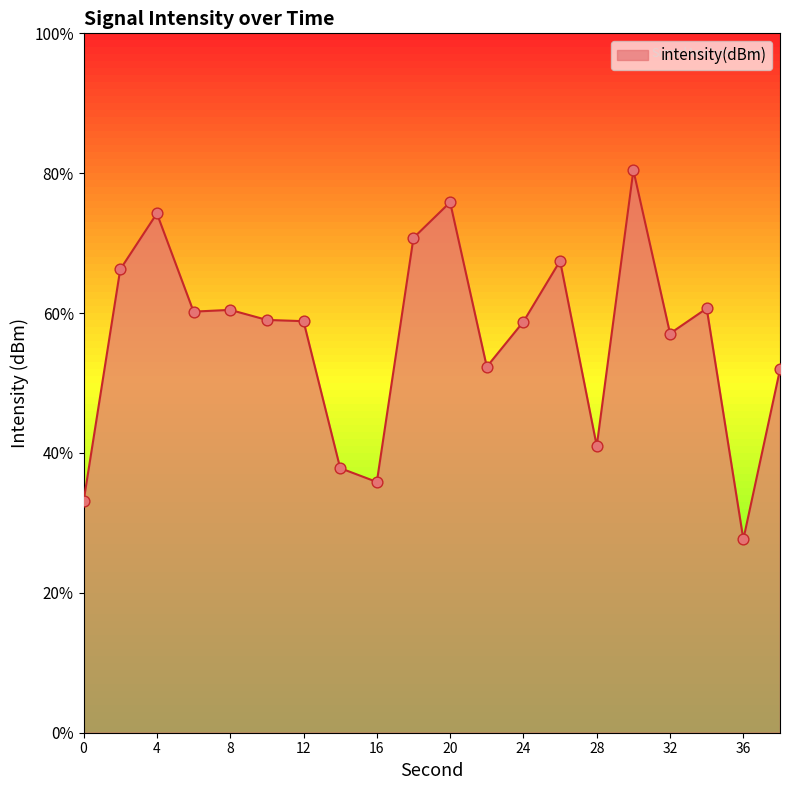

What is the change in value from 20 to 22?

-9.4